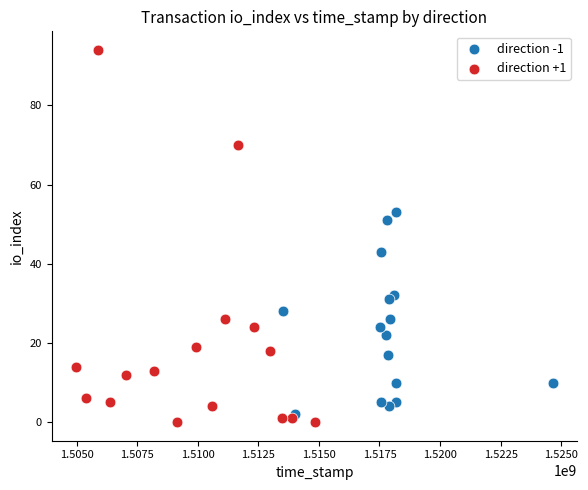

Which series reaches the maximum Y coordinate?

direction +1